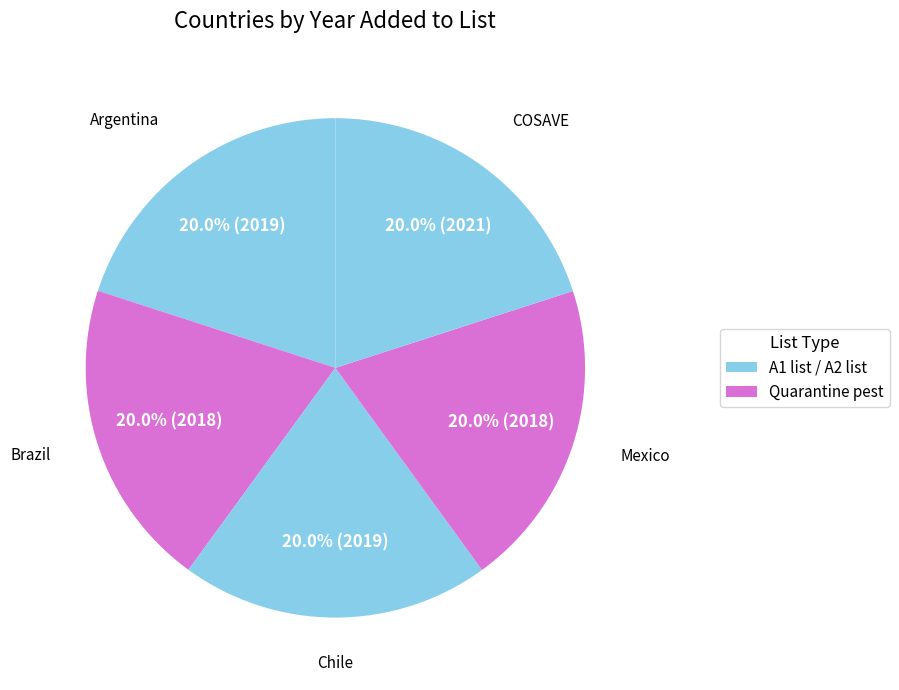

How many slices are in this pie chart?

5